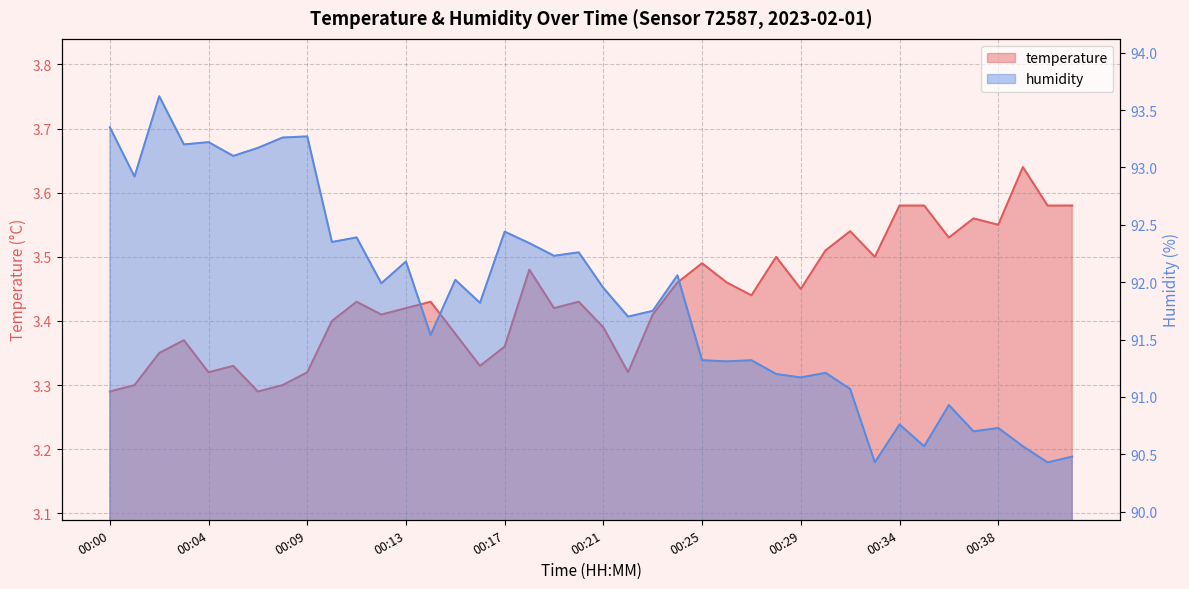

What is the sum of all temperature values?

137.4